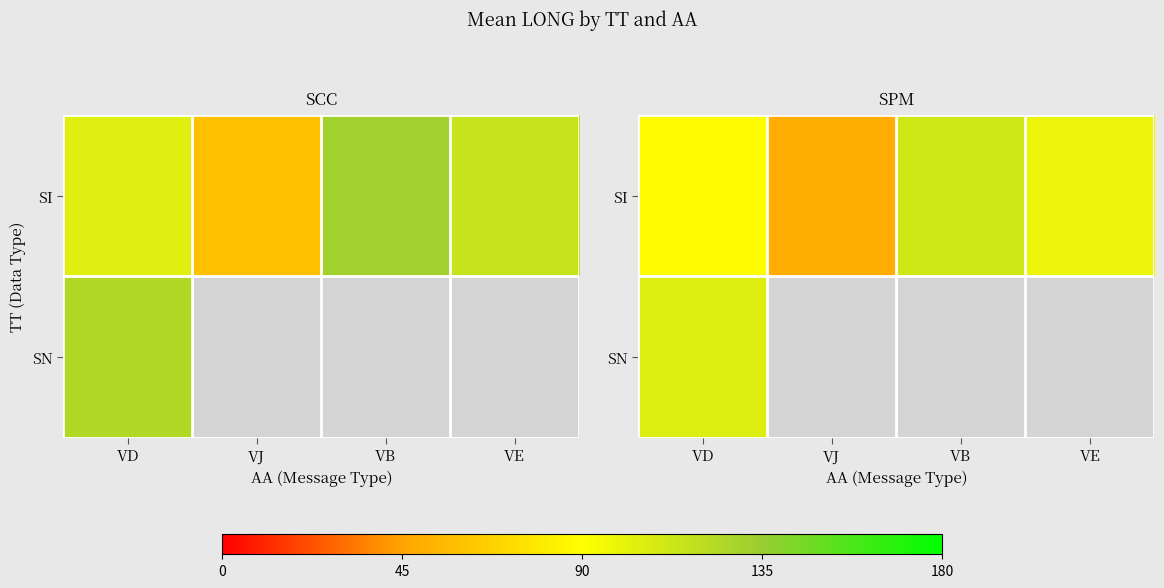

At which label does SN reach its minimum?

VD